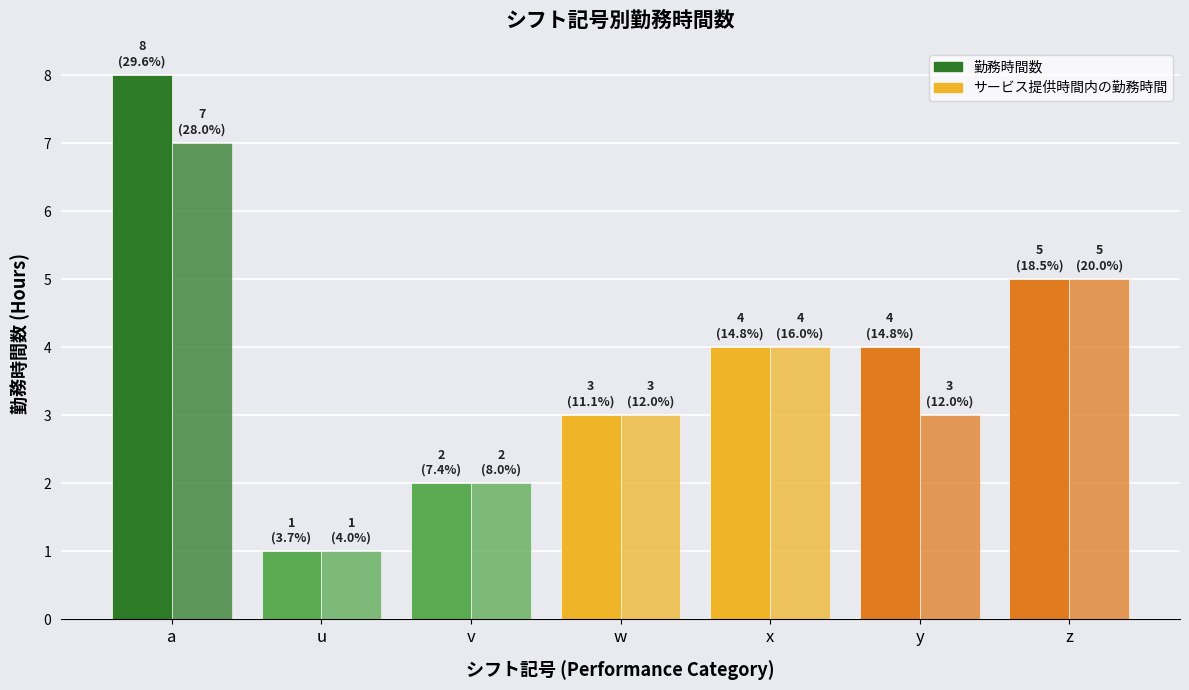

How many categories are shown in the chart?

7